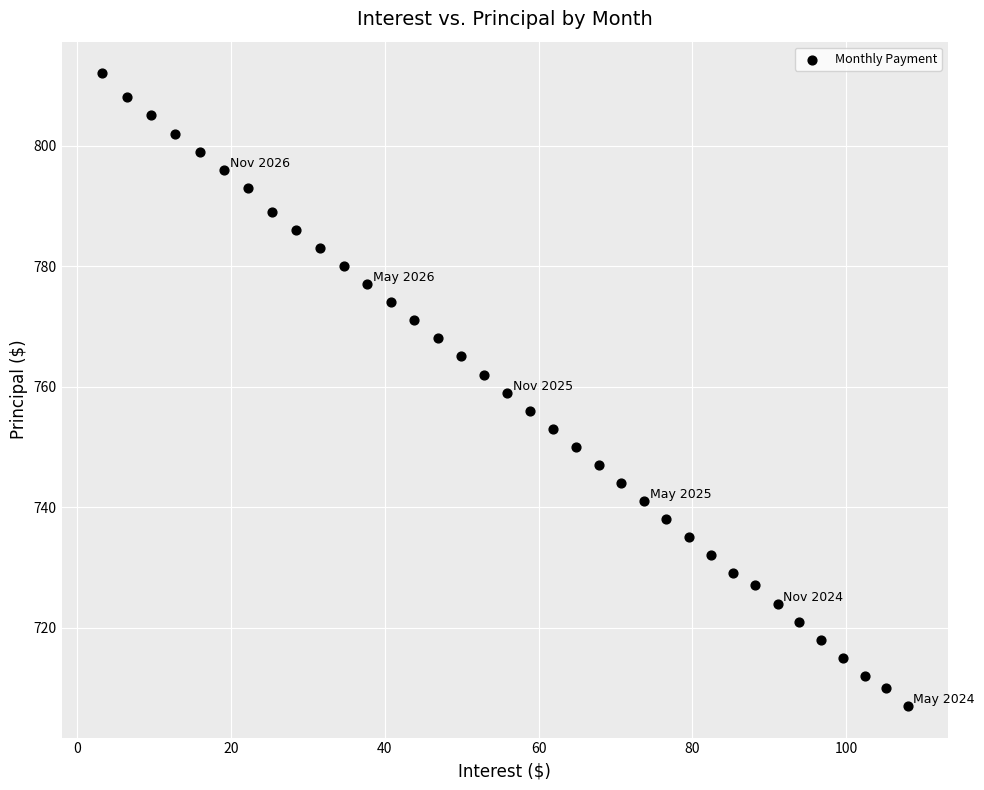

What is the range of Y values (max minus min)?

105